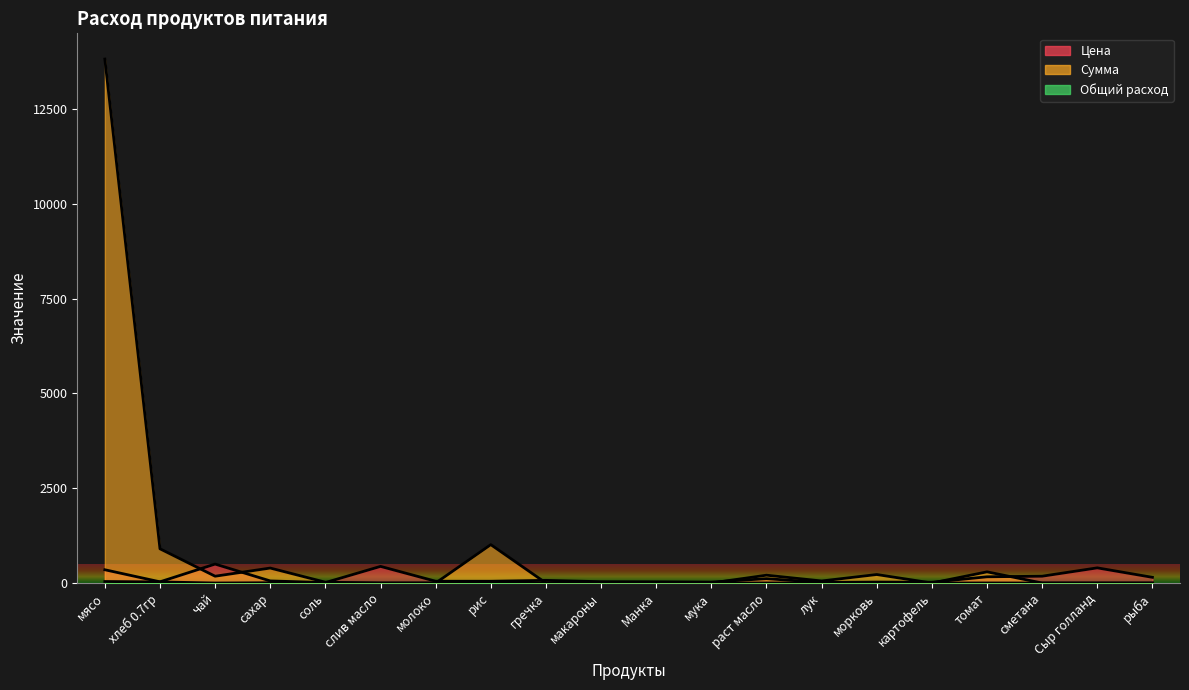

What is the value of the Сумма point at the 14th from the left?

53.9